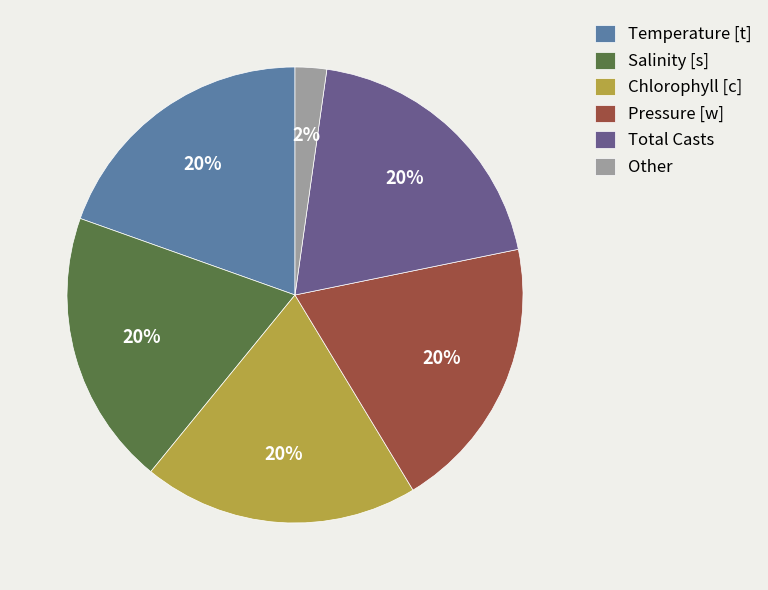

To the nearest percent, what is the average slice percentage?

17%